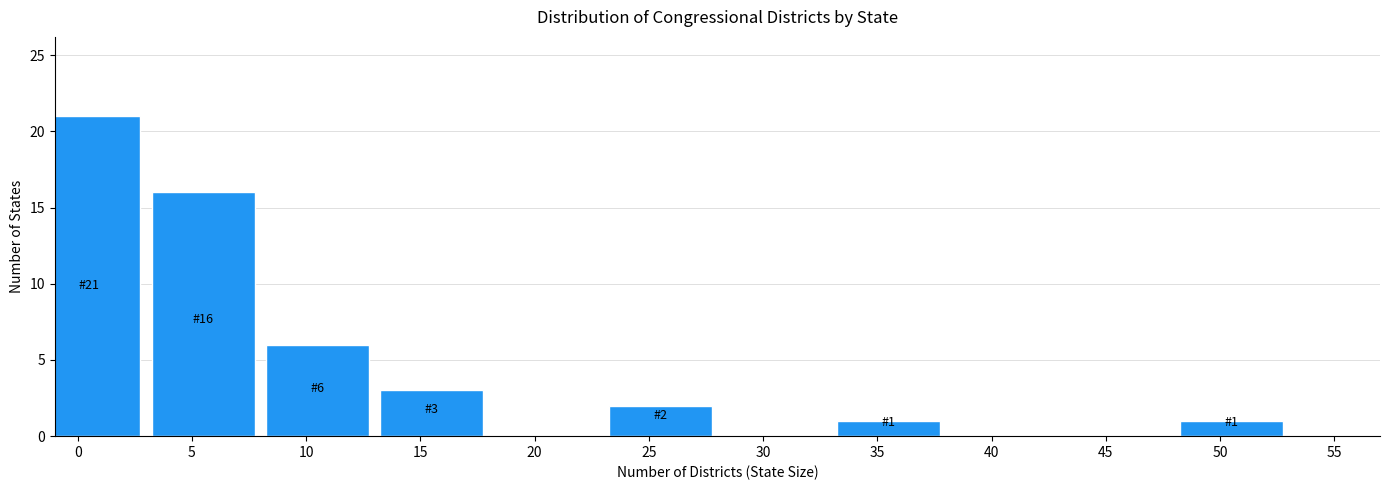

Reading left to right, extract all data points from this chart.

0=21	5=16	10=6	15=3	20=0	25=2	30=0	35=1	40=0	45=0	50=1